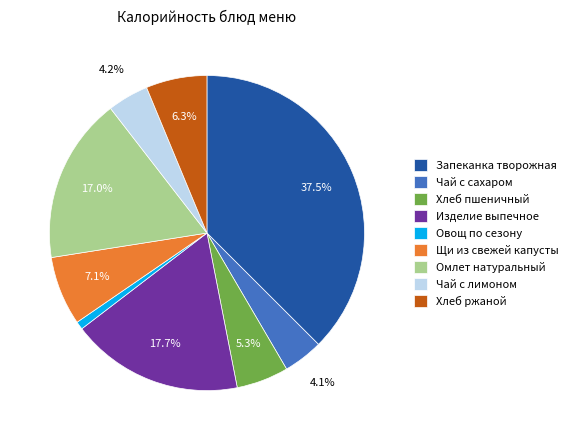

What is the ratio of the value at Хлеб ржаной to the value at Щи из свежей капусты?

0.9